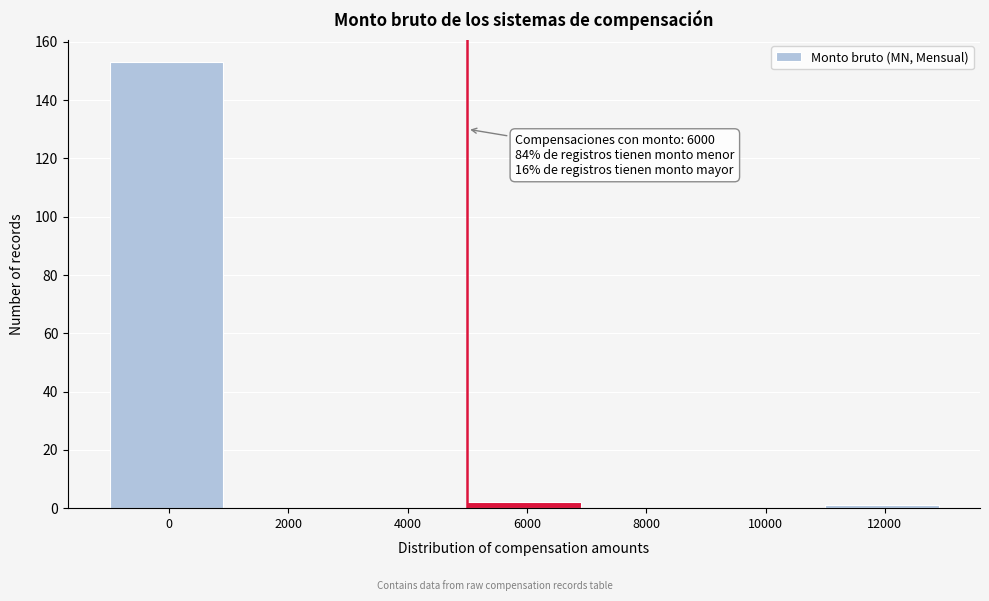

Reading left to right, extract all data points from this chart.

0=153	2000=0	4000=0	6000=2	8000=0	10000=0	12000=1